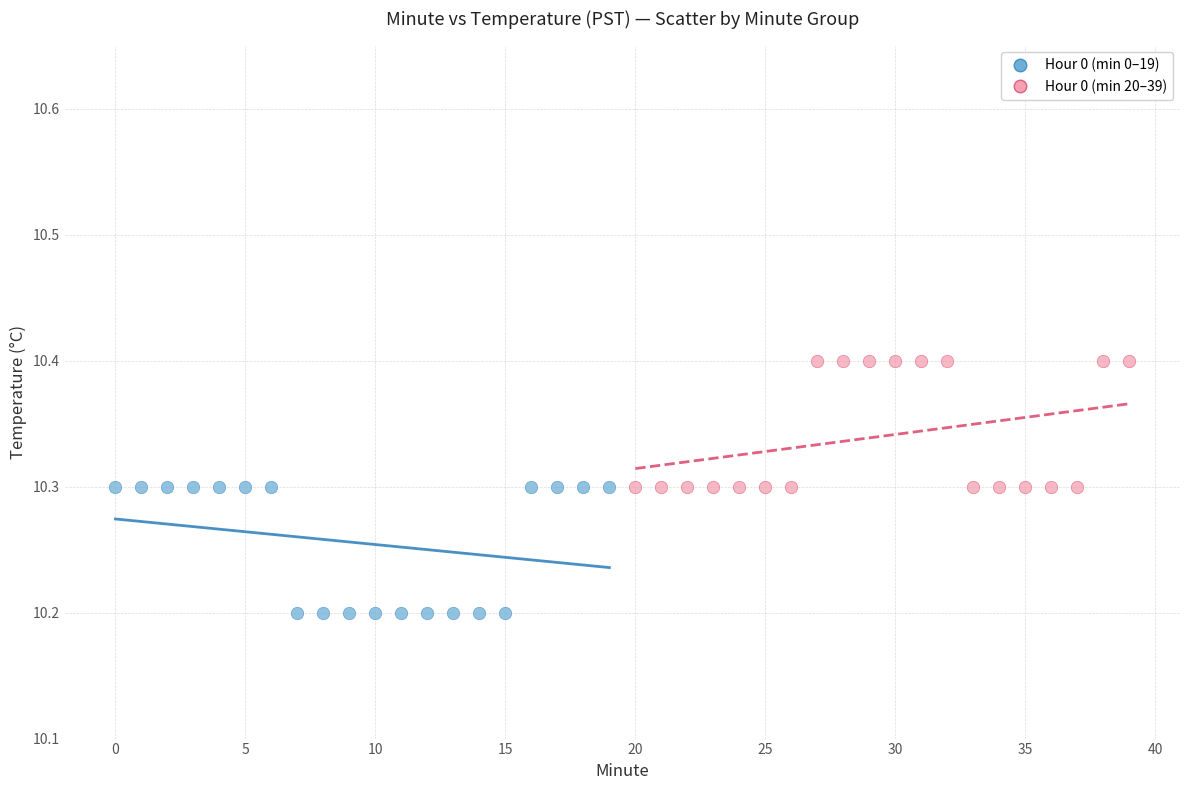

Which series contains the highest Y value?

Hour 0 (min 20–39)